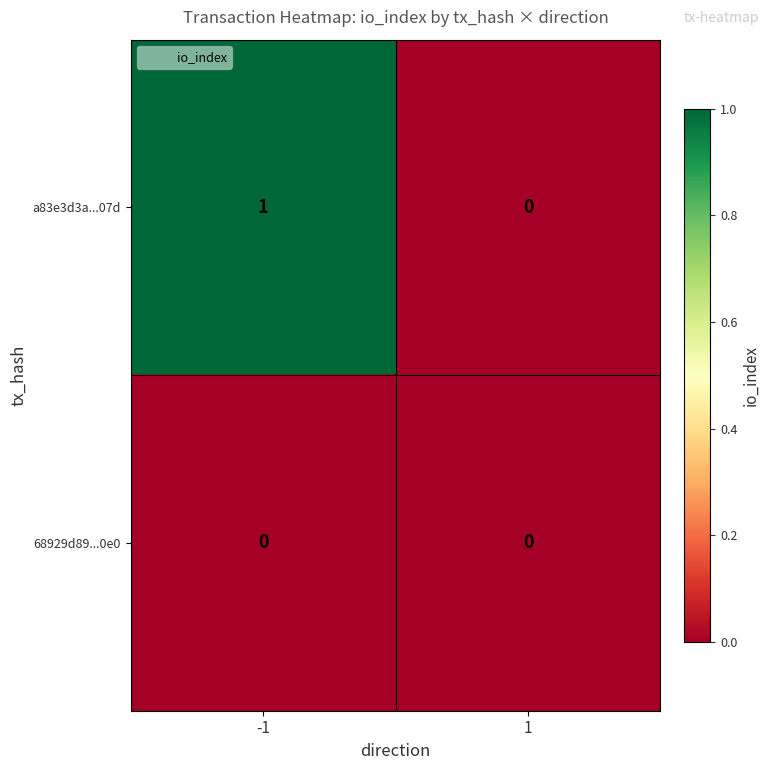

Reading left to right, list all the values displayed in this chart.

a83e3d3a...07d: 1	0
68929d89...0e0: 0	0